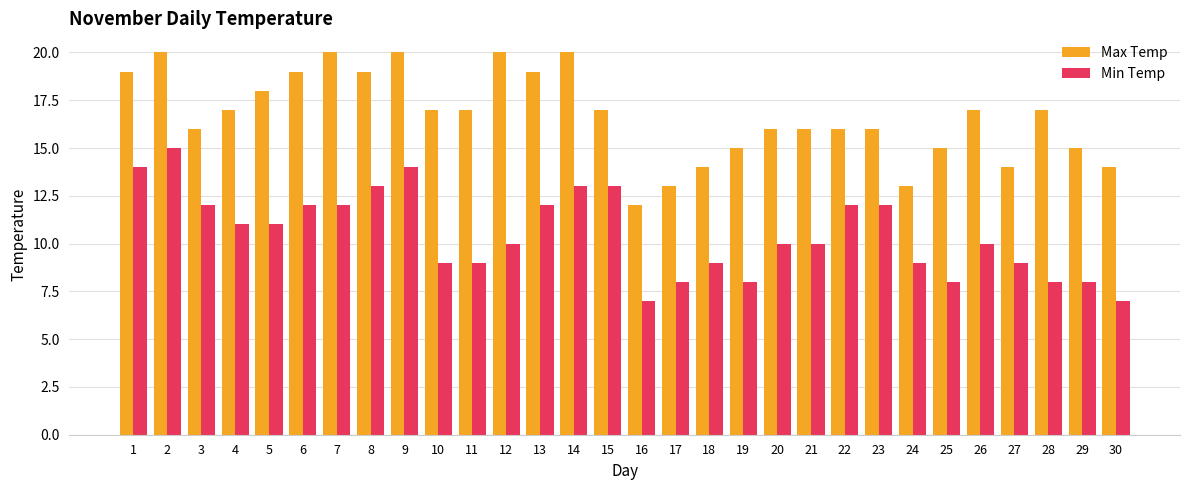

Is it true that Min Temp equals 12 at 30?

False